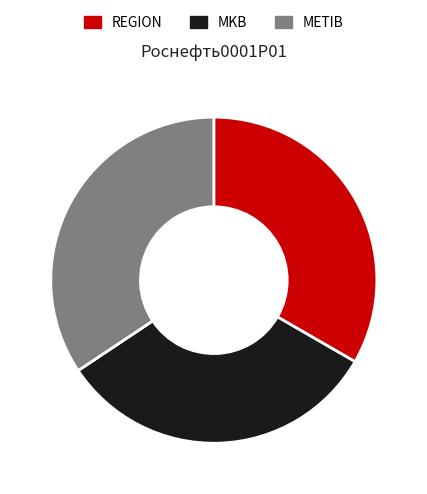

Which slice is the smallest?

MKB